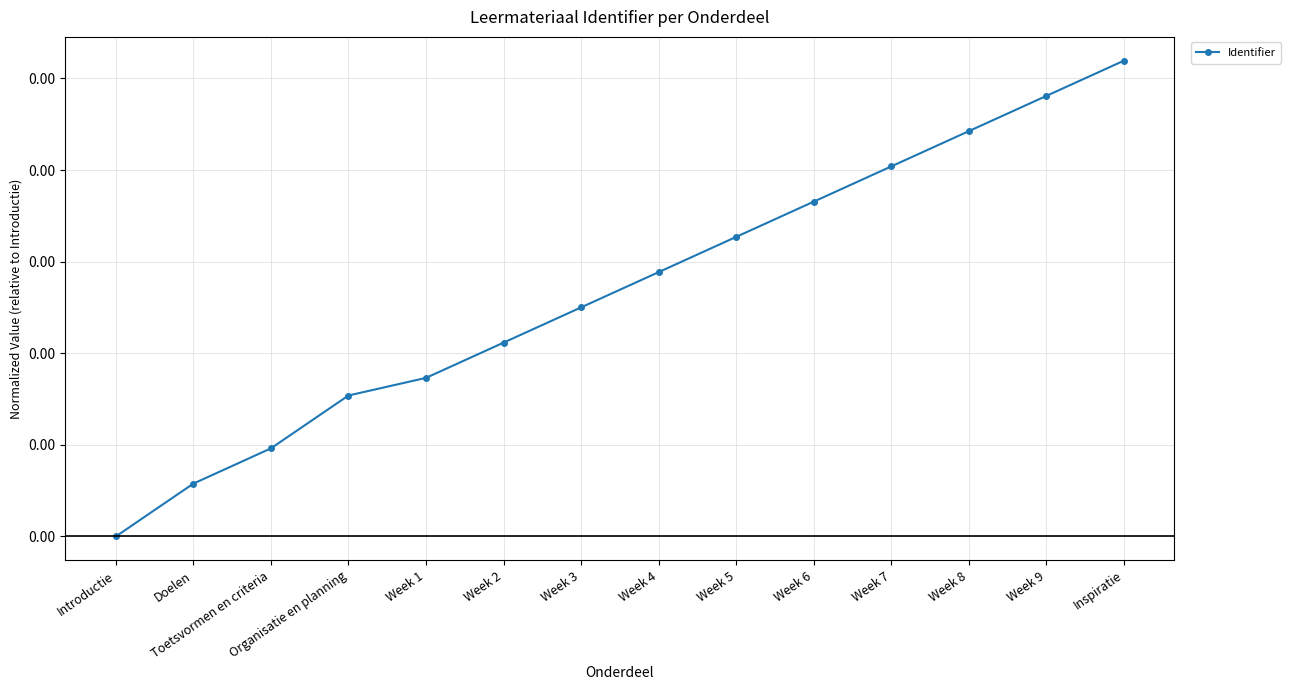

What is the label of the 5th point from the right?

Week 6